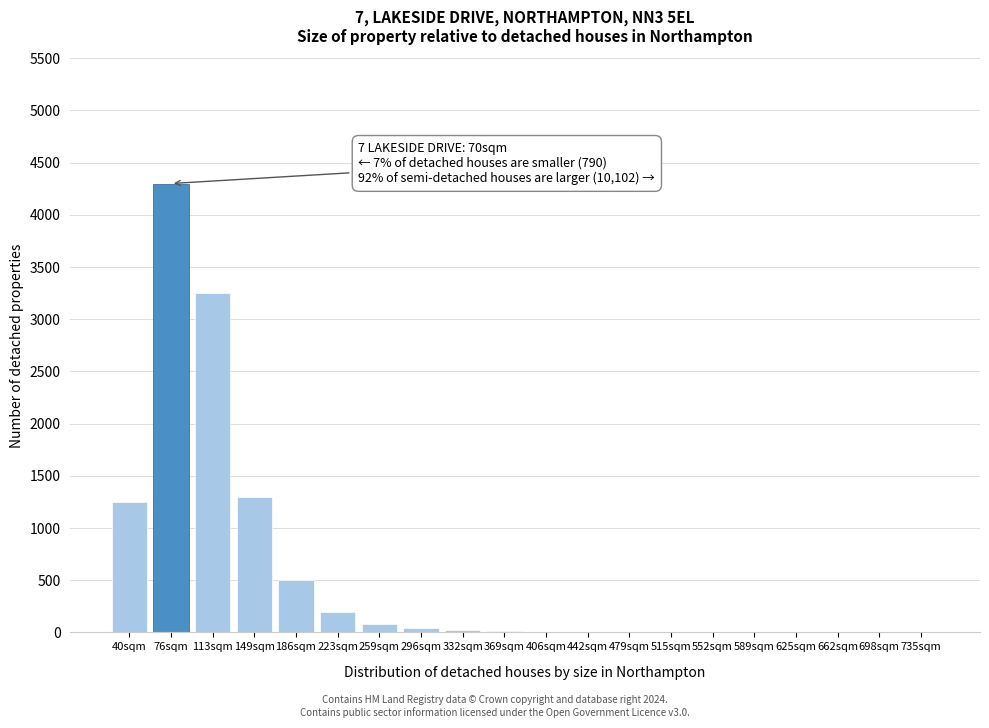

The value at 113sqm is 3250. True or false?

True